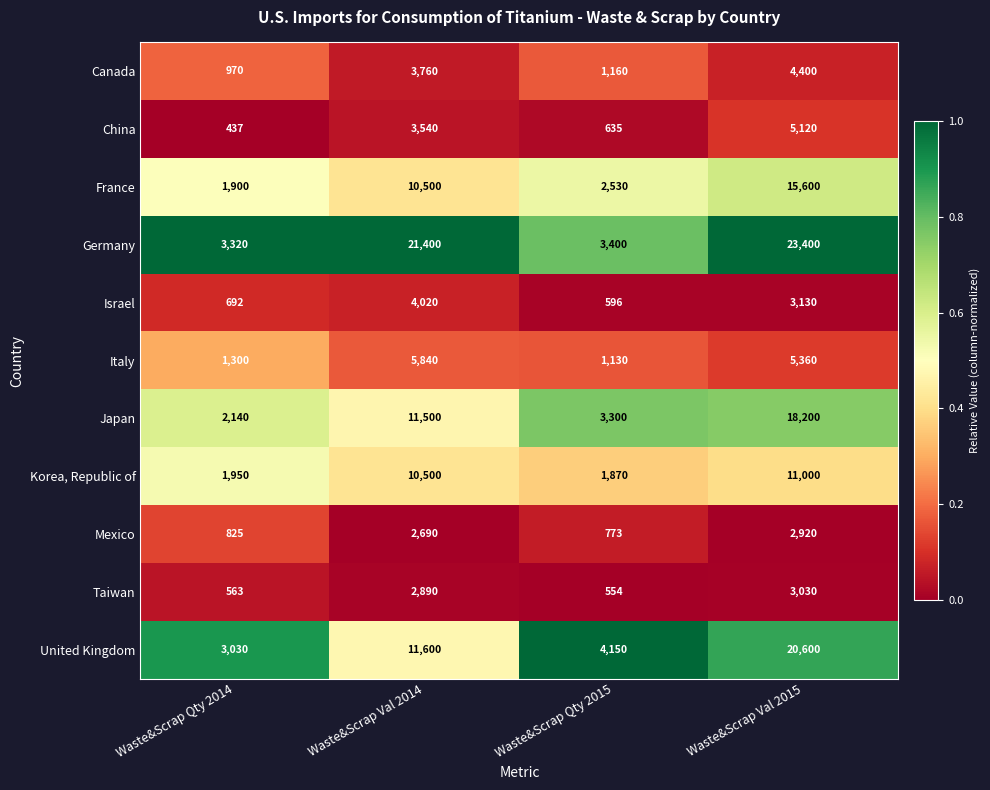

How many series are shown in this chart?

11